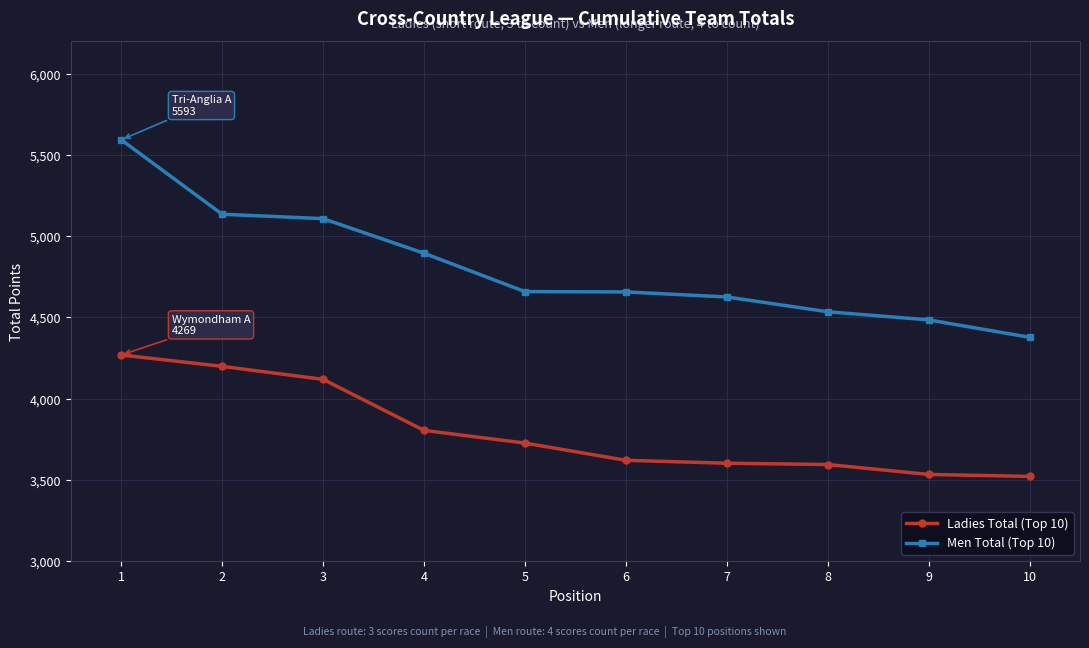

What is the sum of the Men Total (Top 10) values at 1 and 2?

10728